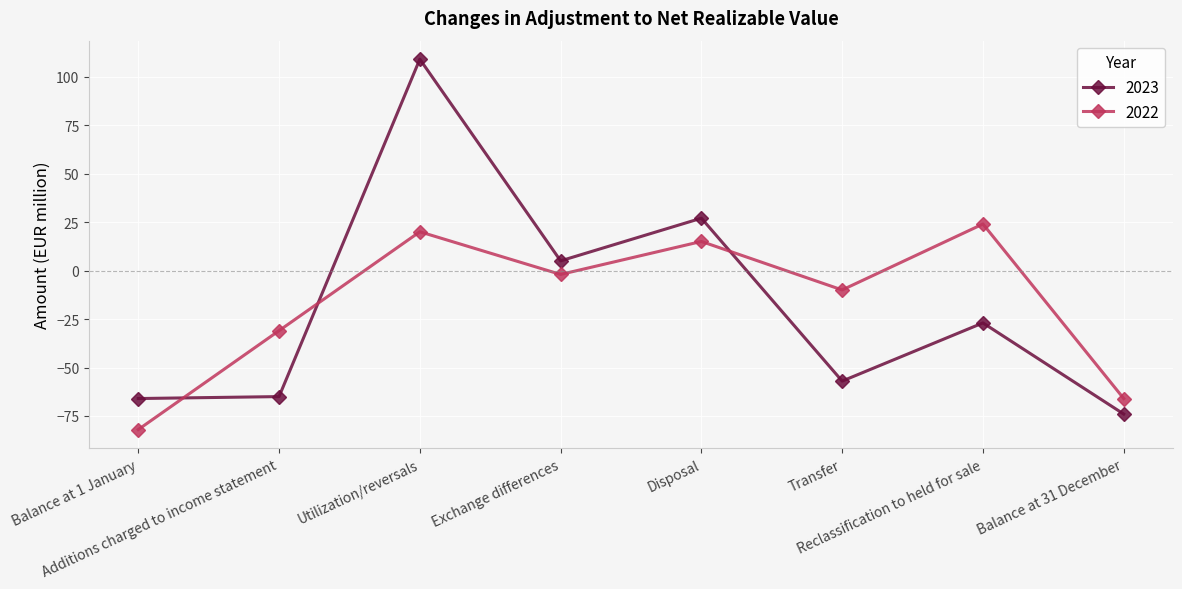

True or false: 2023 has more than 0 interior local peaks.

True